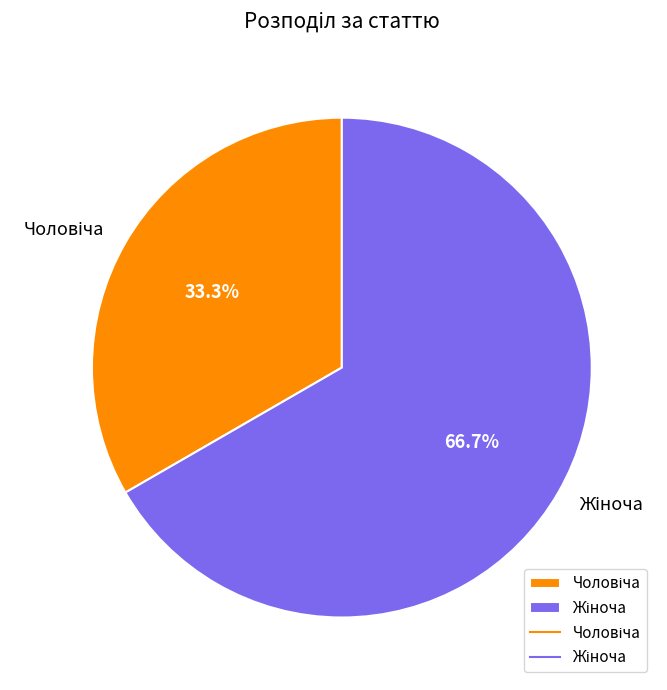

How many segments does this pie chart have?

2